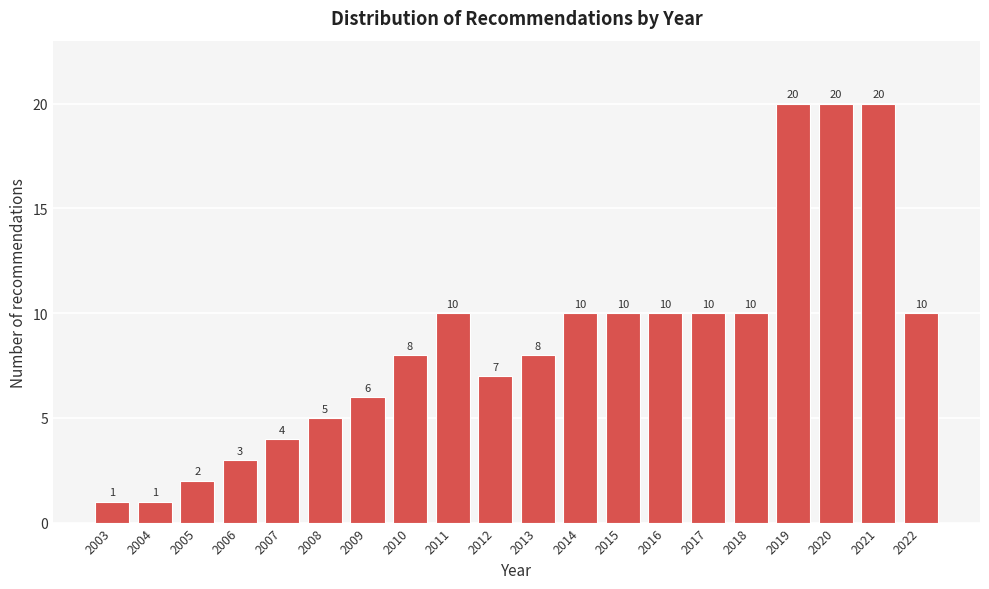

Reading right to left, transcribe all the data shown in this chart.

10	20	20	20	10	10	10	10	10	8	7	10	8	6	5	4	3	2	1	1